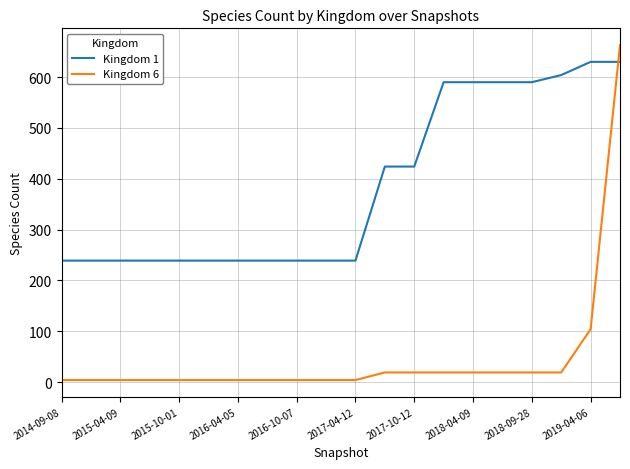

What is the greatest value displayed?

663